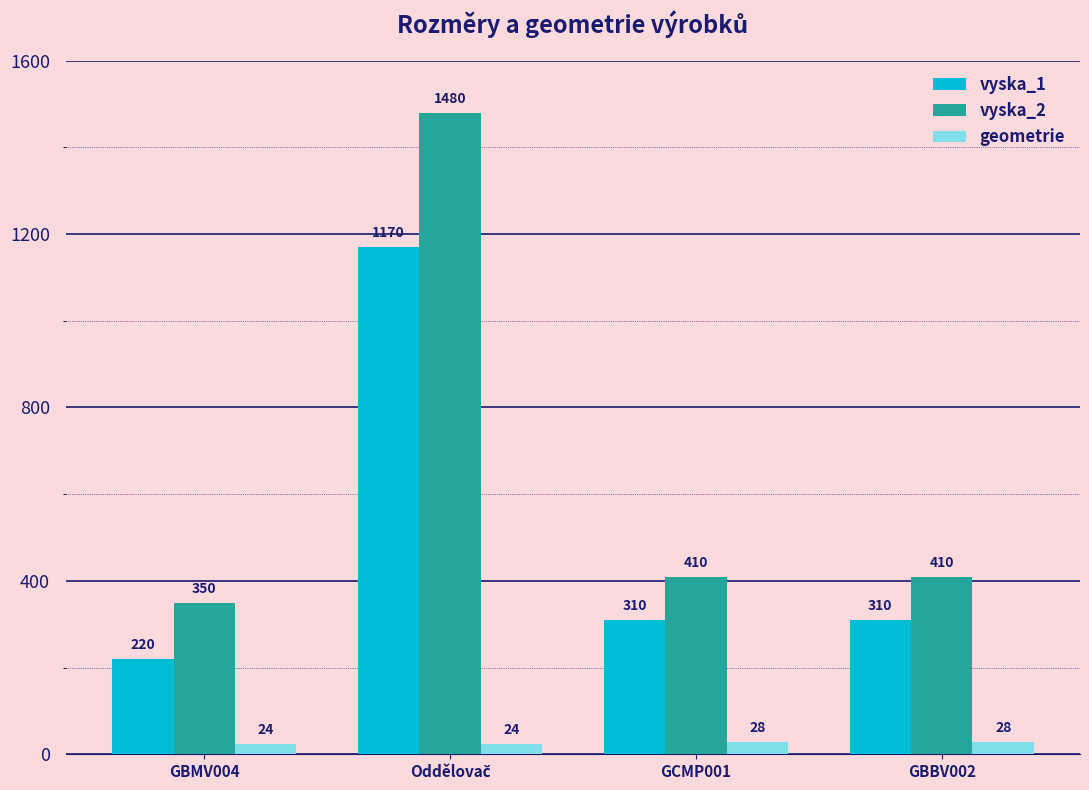

What is the sum of all geometrie values?

104